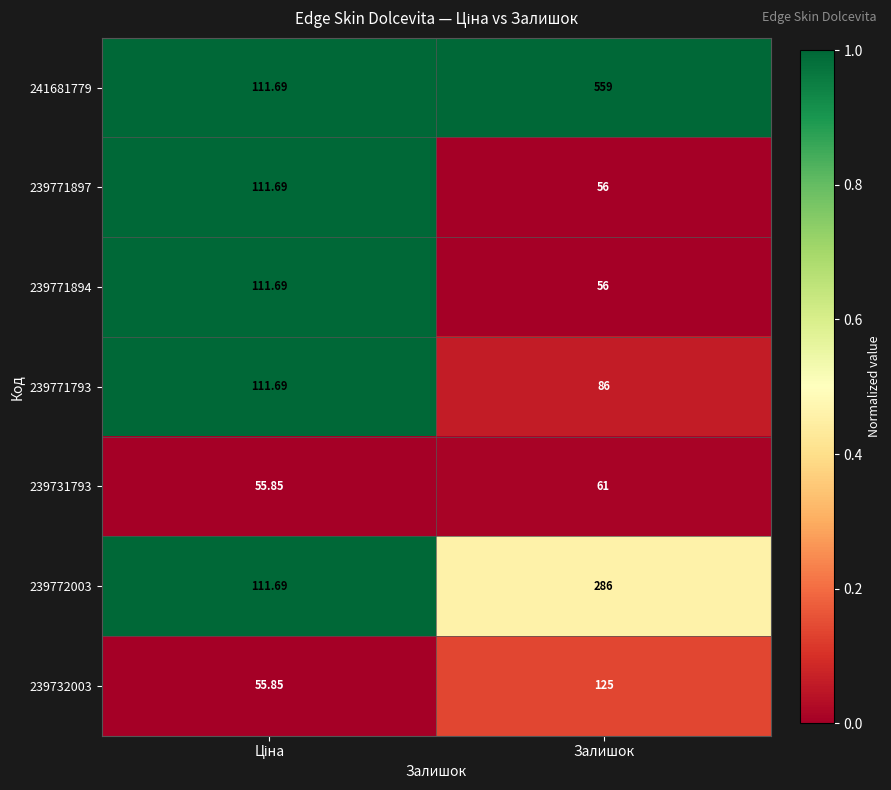

Where is 239771897 nearest to the value 83?

Залишок